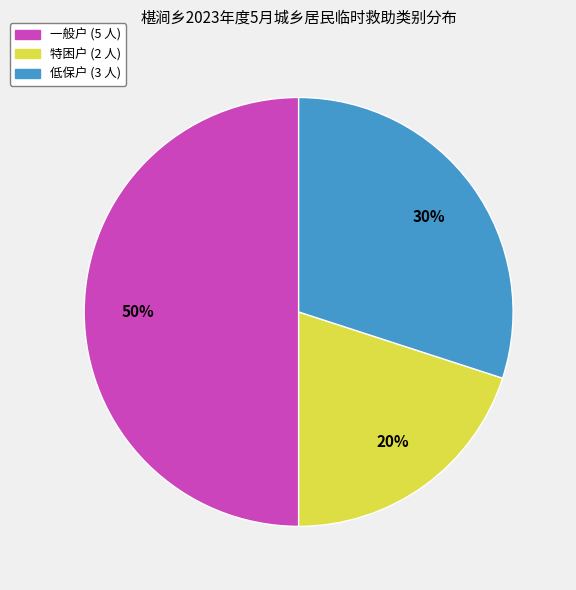

To the nearest percent, what is the difference between the largest and smallest slice percentages?

30%